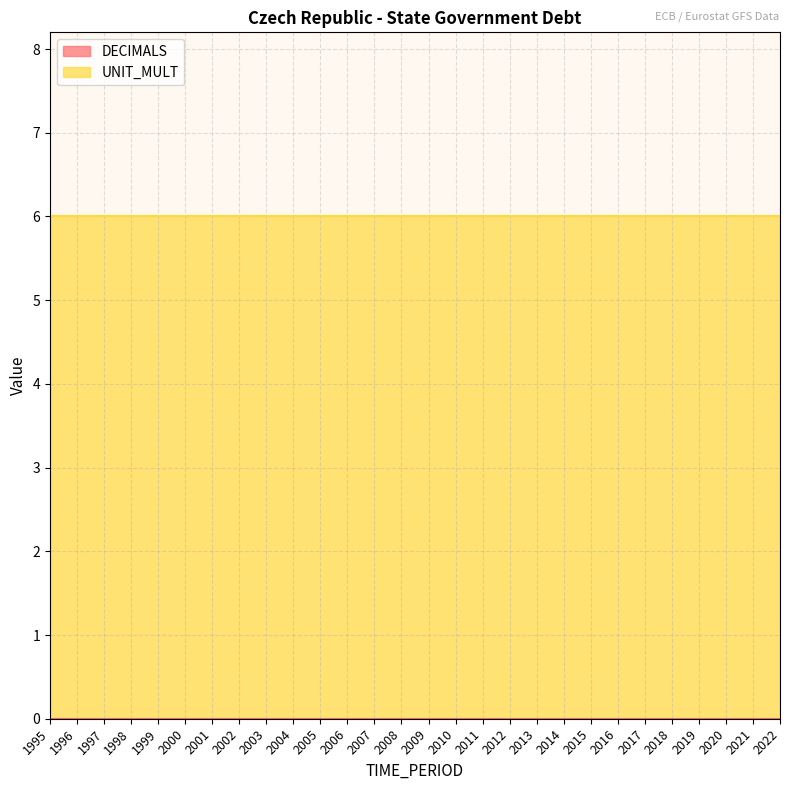

At which category is the sum across all series the highest?

1995